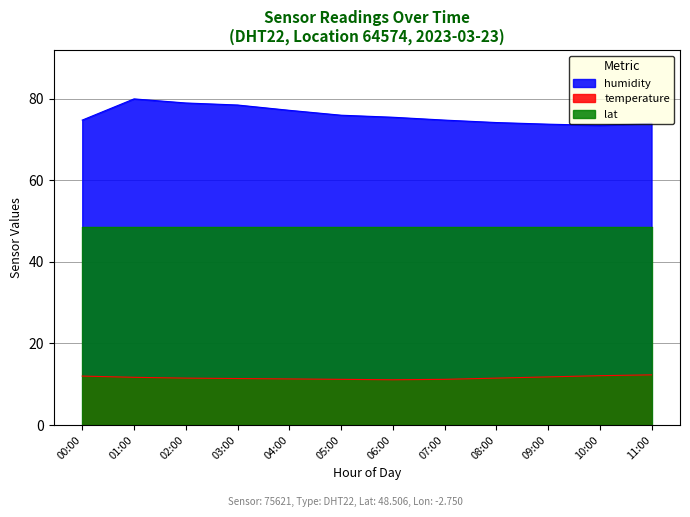

Which has a higher value, 11:00 or 09:00?

11:00